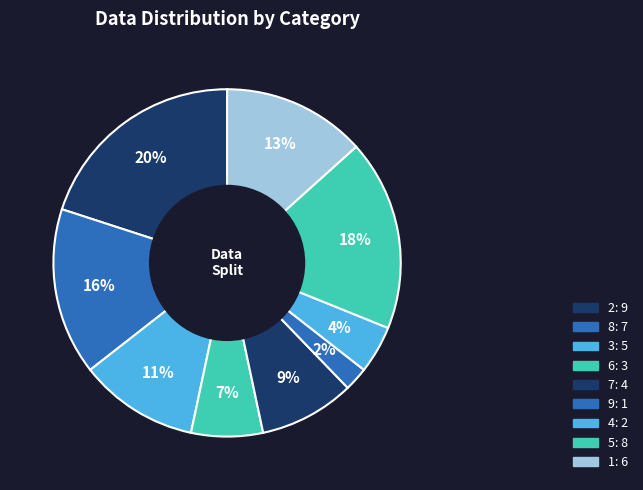

Rank the categories by value from lowest to highest.

9, 4, 6, 7, 3, 1, 8, 5, 2